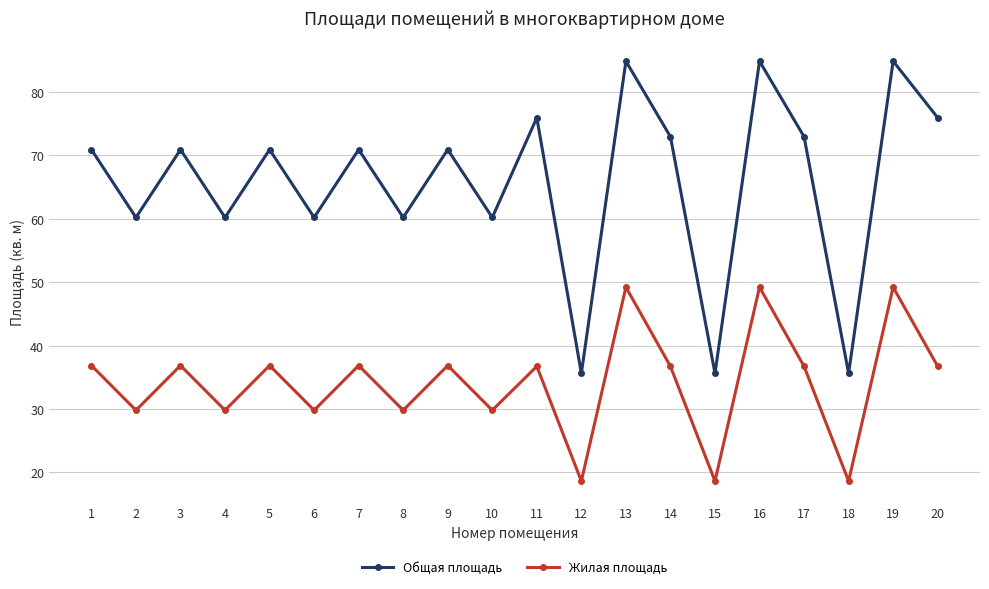

Rank the series at 9 from lowest to highest value.

Жилая площадь, Общая площадь